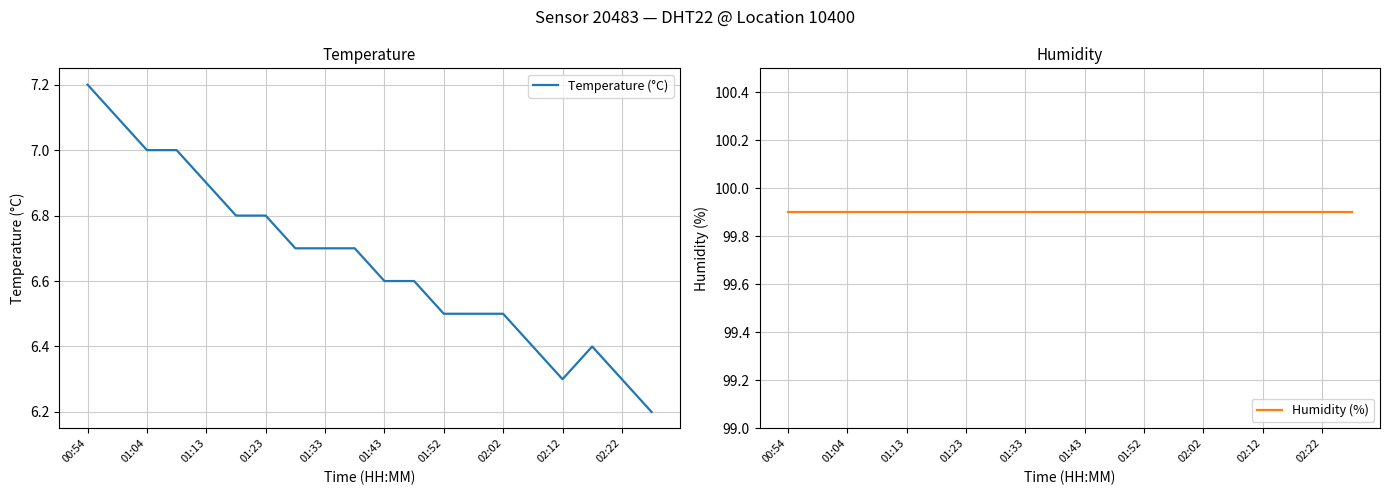

What is the maximum value shown in the chart?

99.9